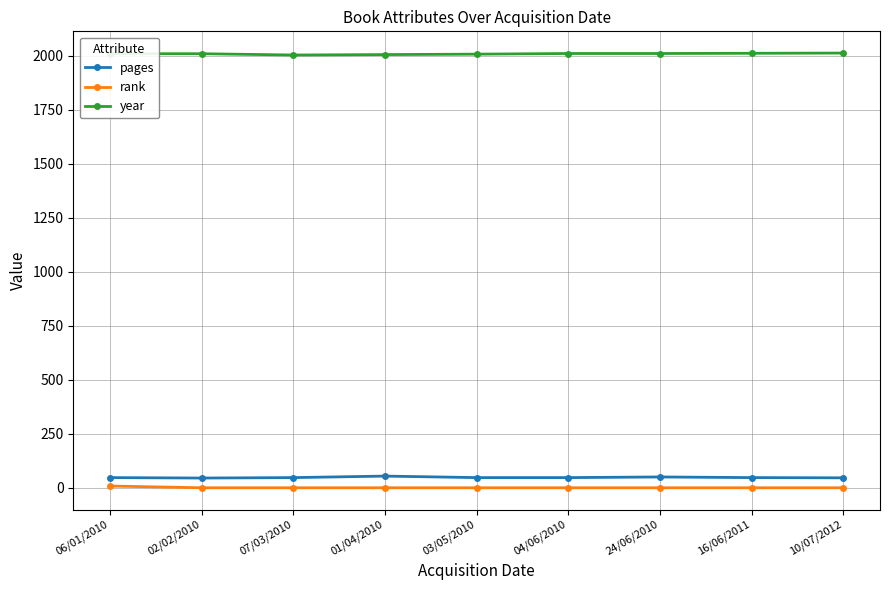

What is the smallest value displayed?

1